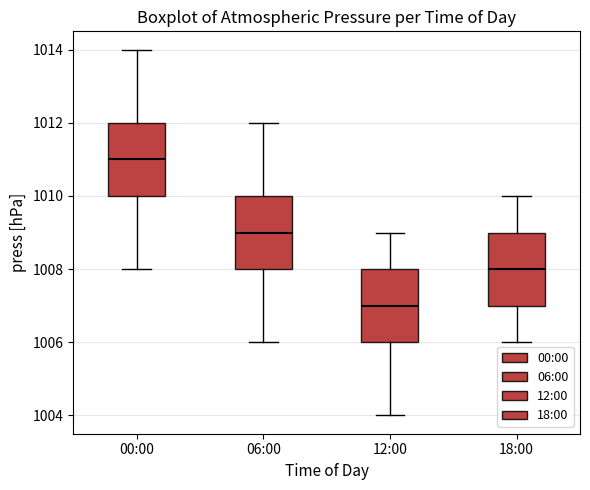

Where is the upper edge of the box for 06:00 on the y-axis? The values are not printed on the chart, so give them approximately, as read against the axis.

1010